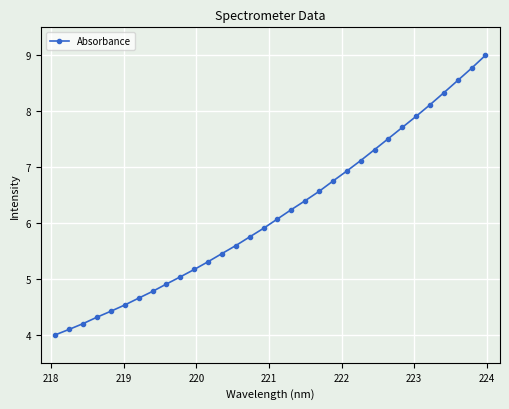

What is the difference between the maximum and minimum values?

5.0